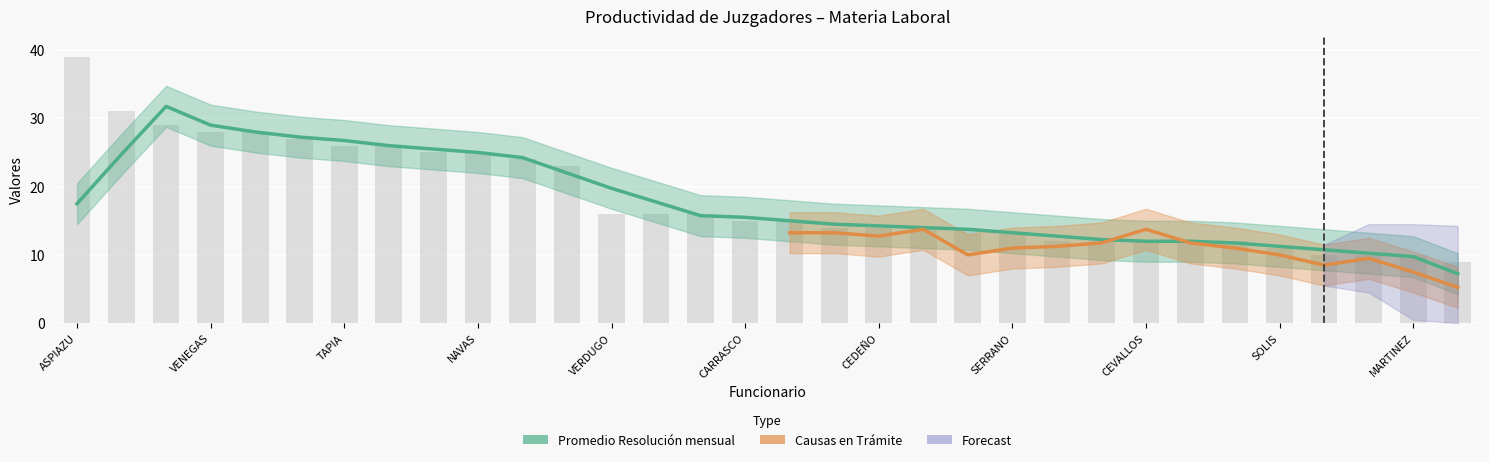

How many bars are there in total?

32